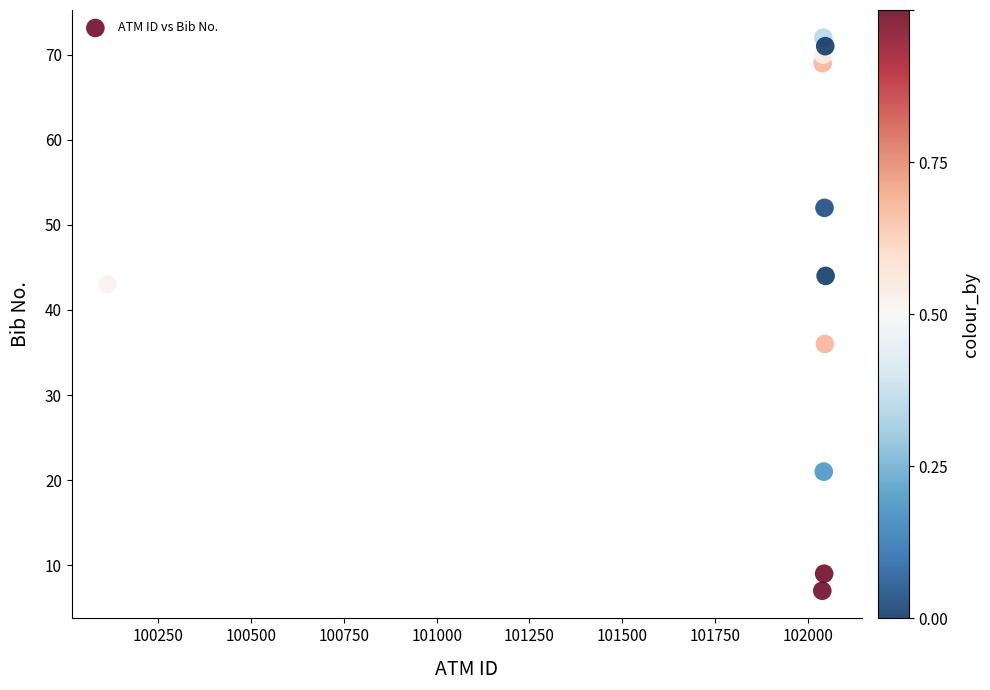

What Y value in the scatter plot is closest to 39?

36